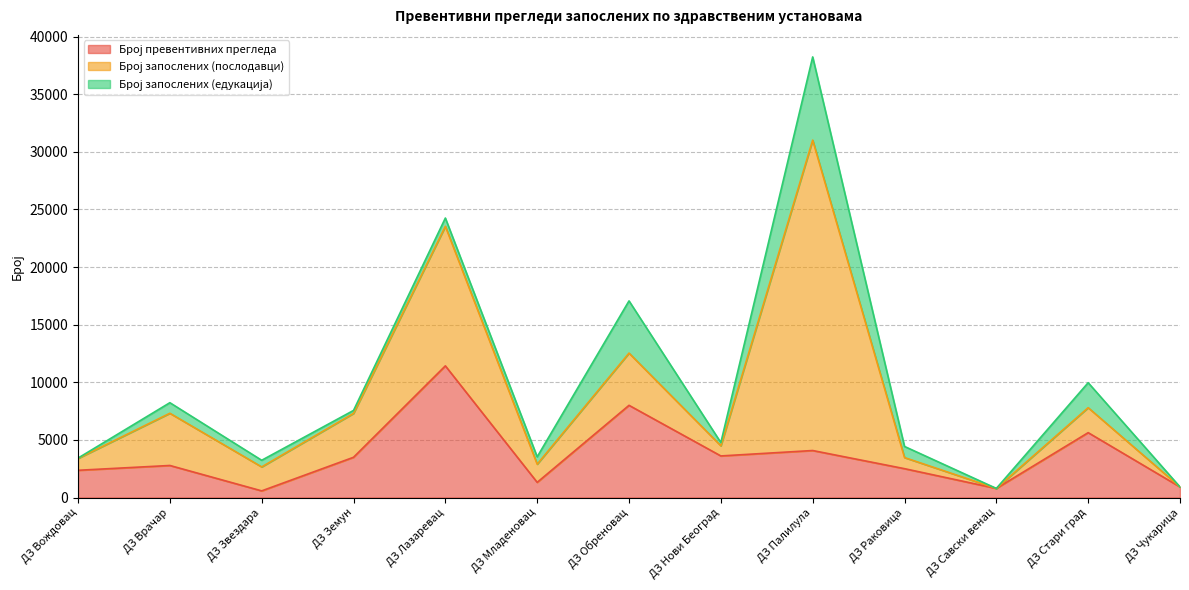

Where is the first local minimum for Број запослених (едукација)?

ДЗ Земун